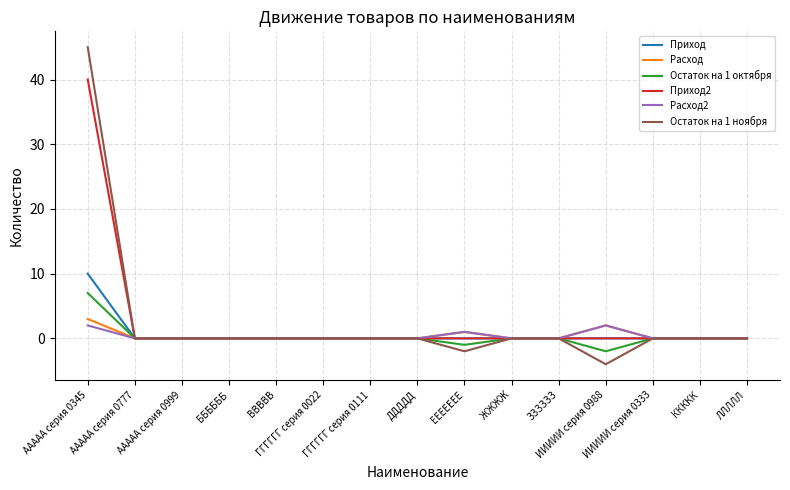

What is the lowest value of the Остаток на 1 ноября series?

-4